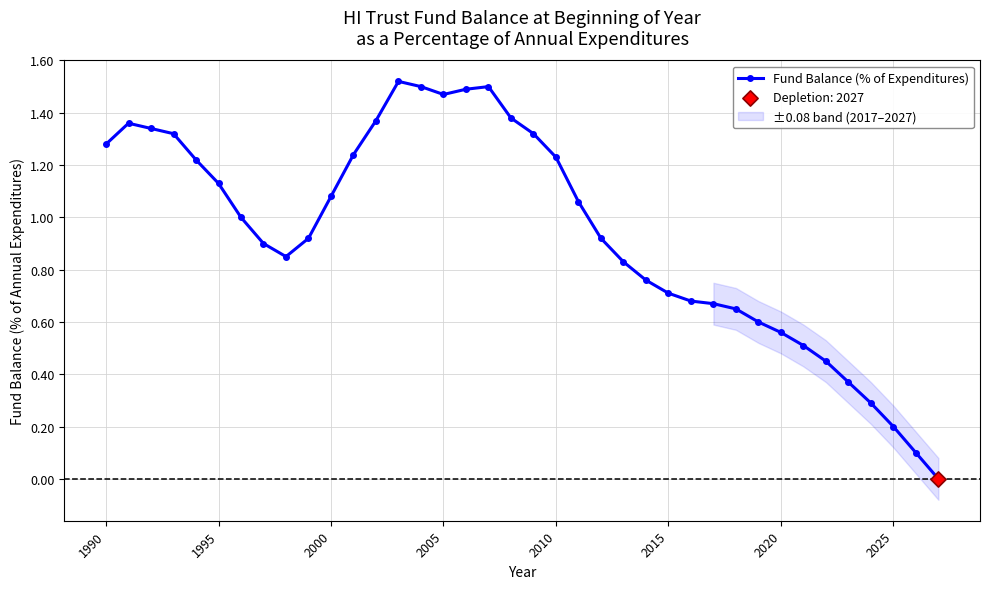

True or false: Fund Balance (% of Expenditures) has more than 2 interior local peaks.

True